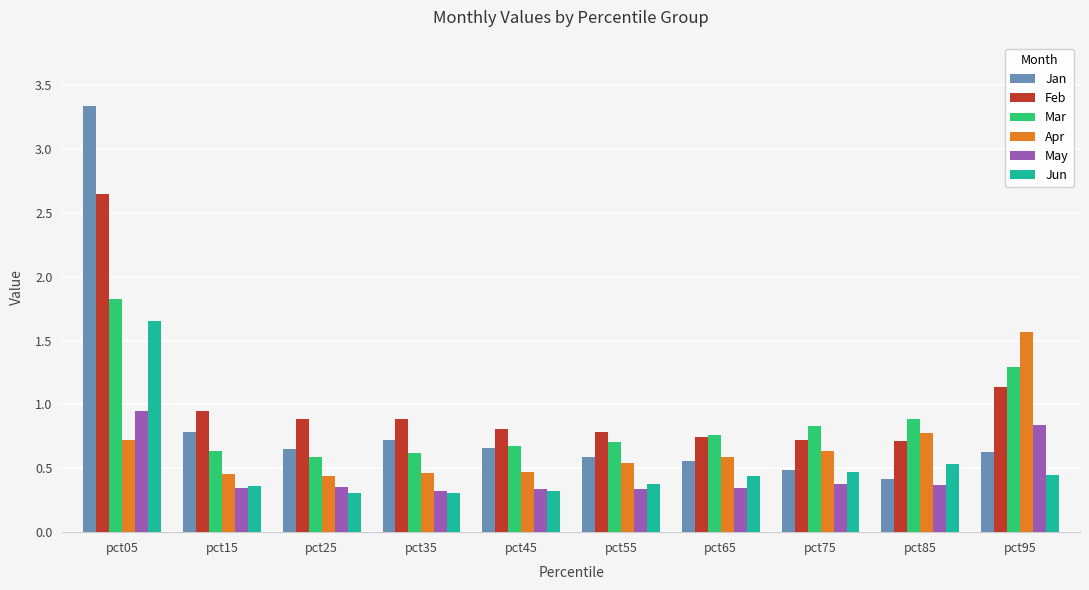

What is the total value across all series at pct65?

3.4